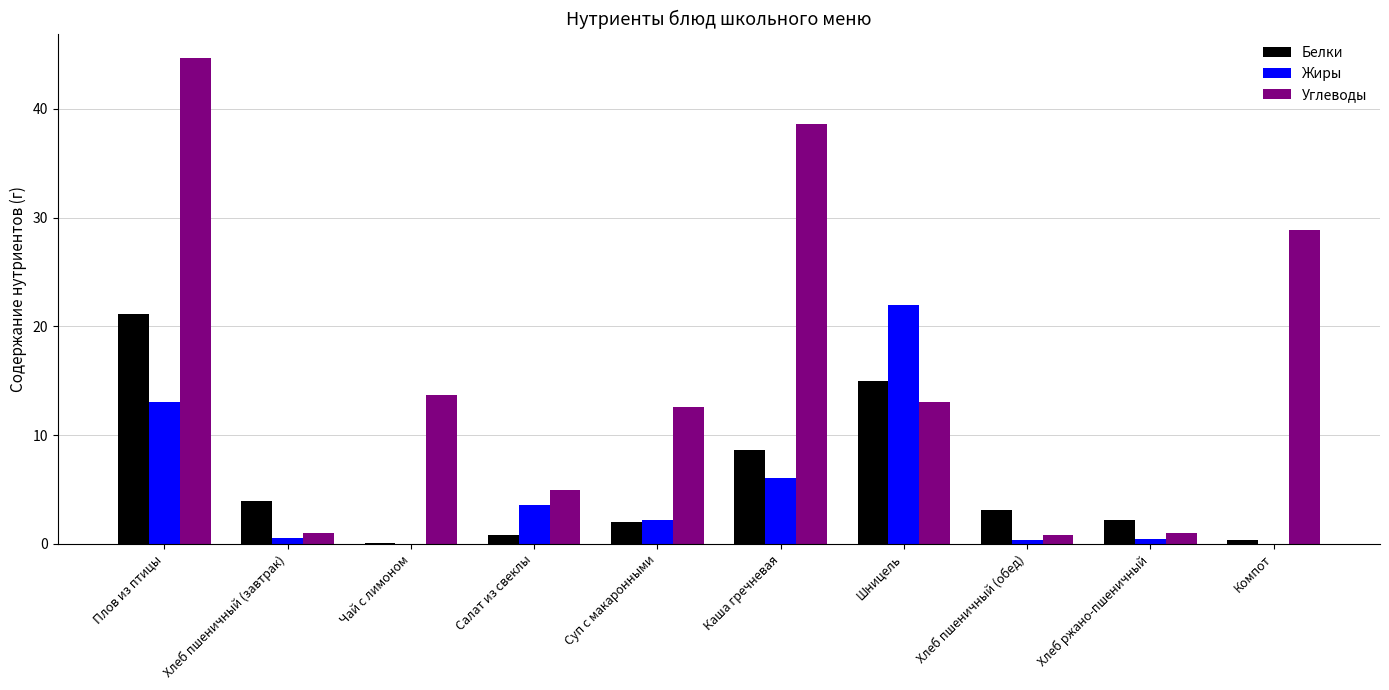

Which series has the largest total across all categories?

Углеводы